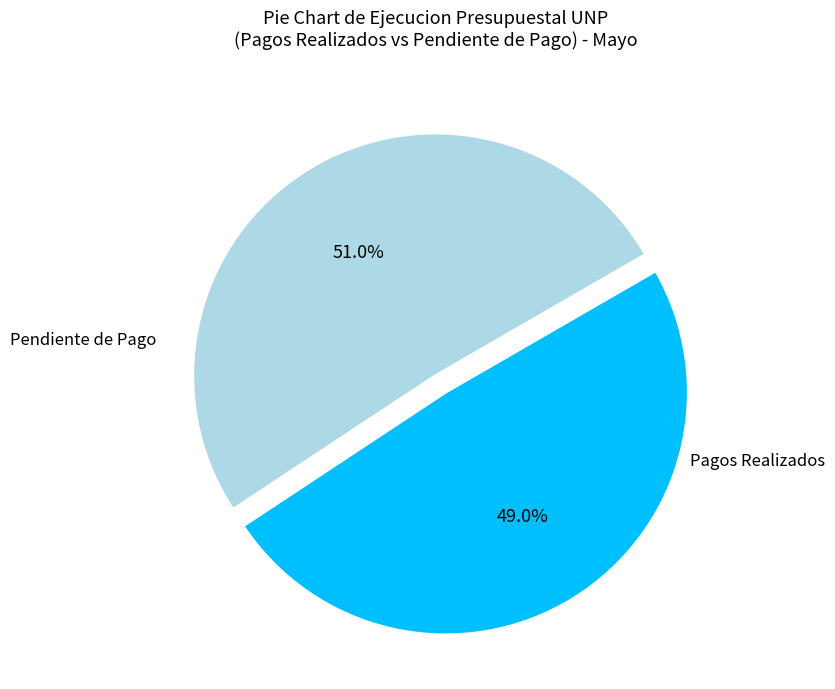

Which has a higher value, Pendiente de Pago or Pagos Realizados?

Pendiente de Pago